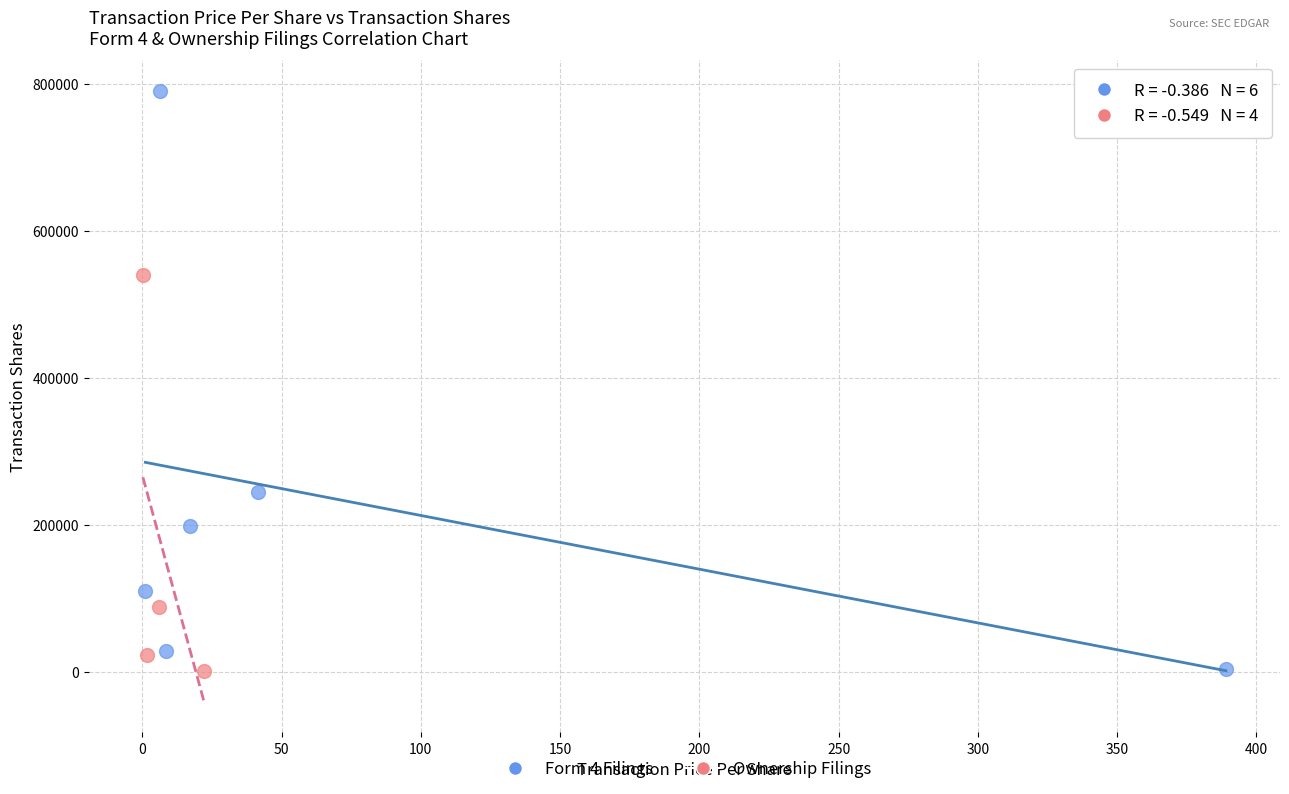

Which series contains the highest Y value?

Form 4 Filings